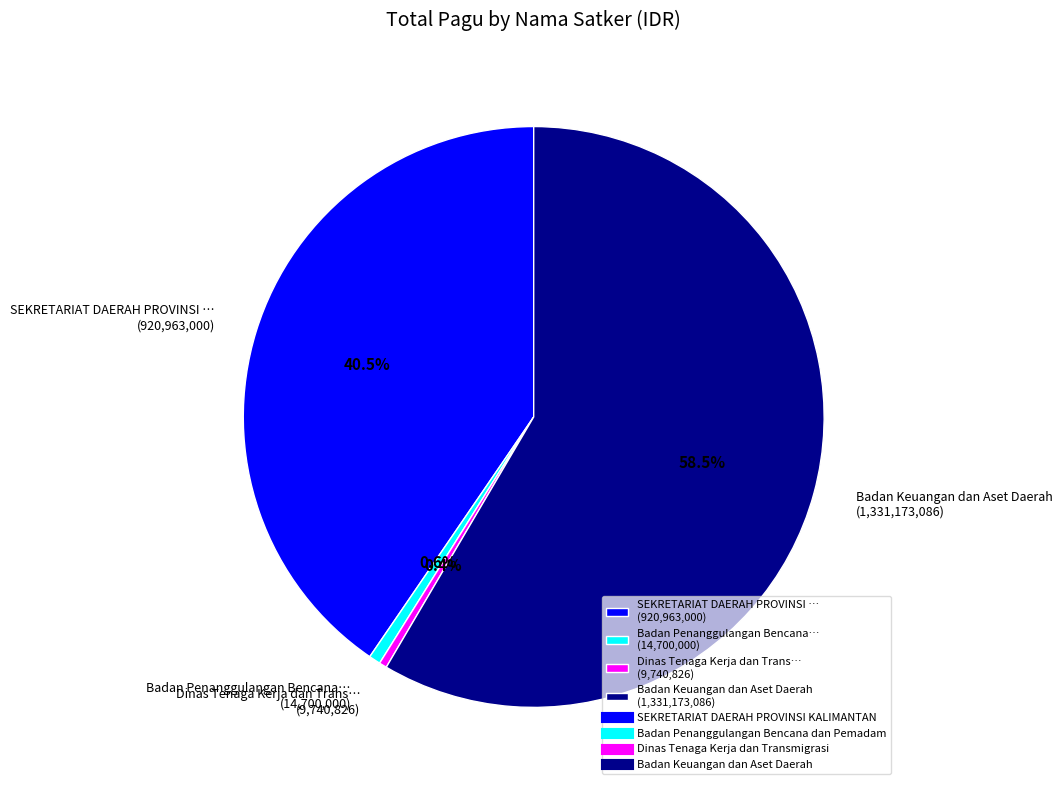

Combined, do SEKRETARIAT DAERAH PROVINSI … (920,963,000) and Badan Penanggulangan Bencana… (14,700,000) account for over 50%?

No